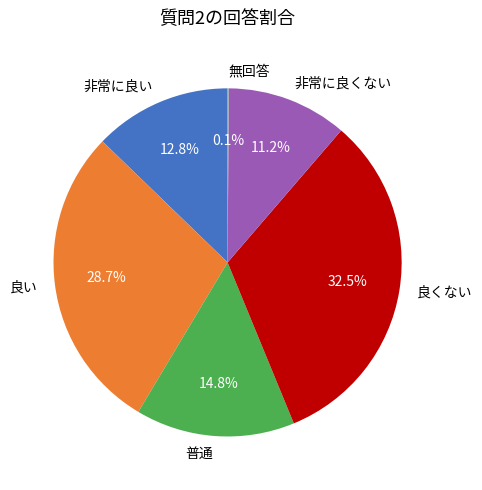

Does 非常に良い represent more than half of the total?

No